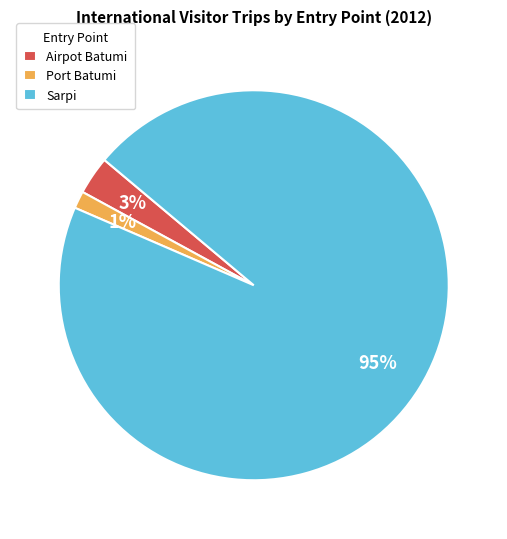

Is it true that Sarpi is 90% of the pie?

False